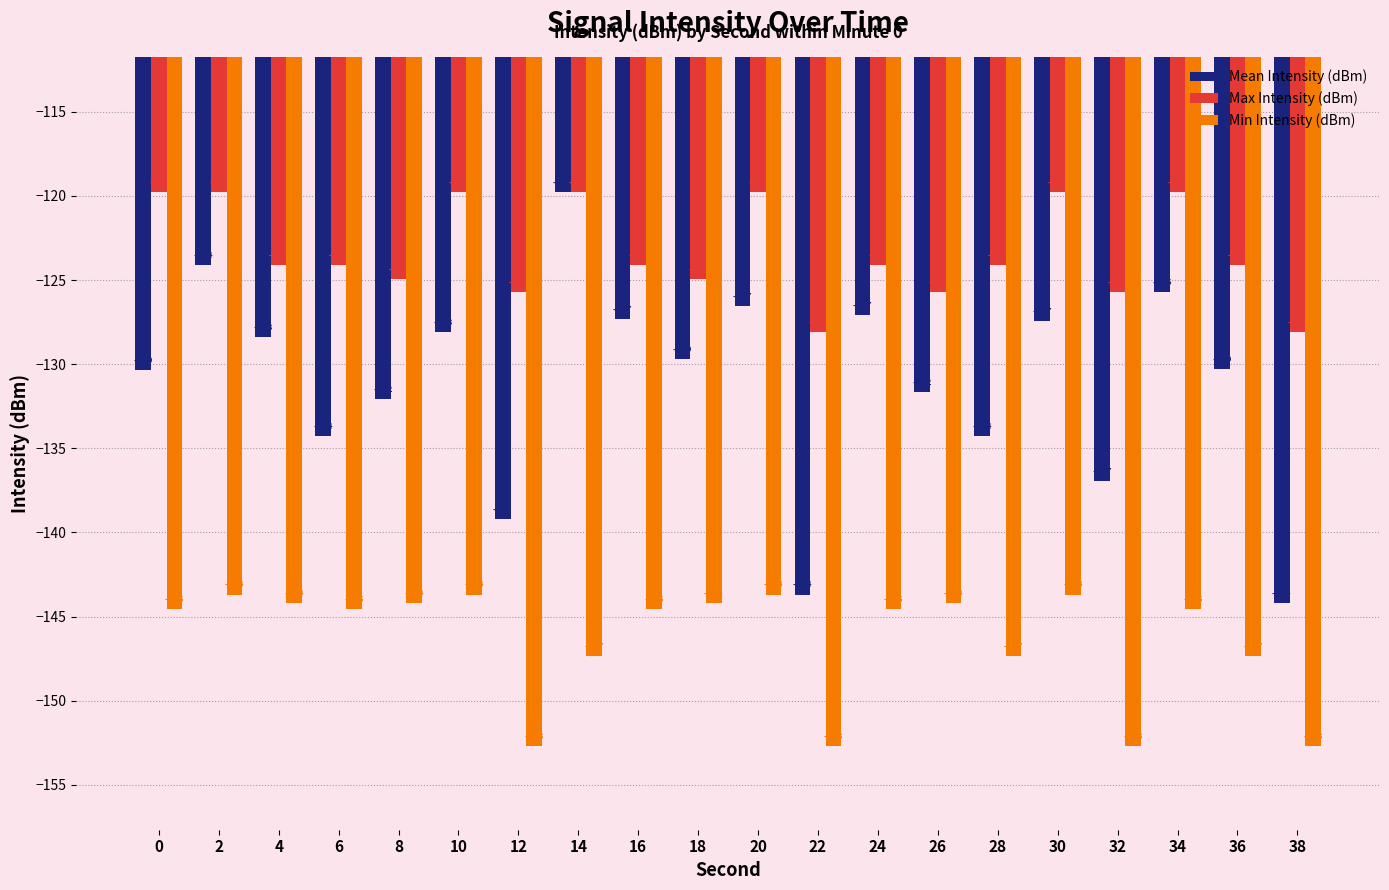

What is the smallest value displayed?

-152.7